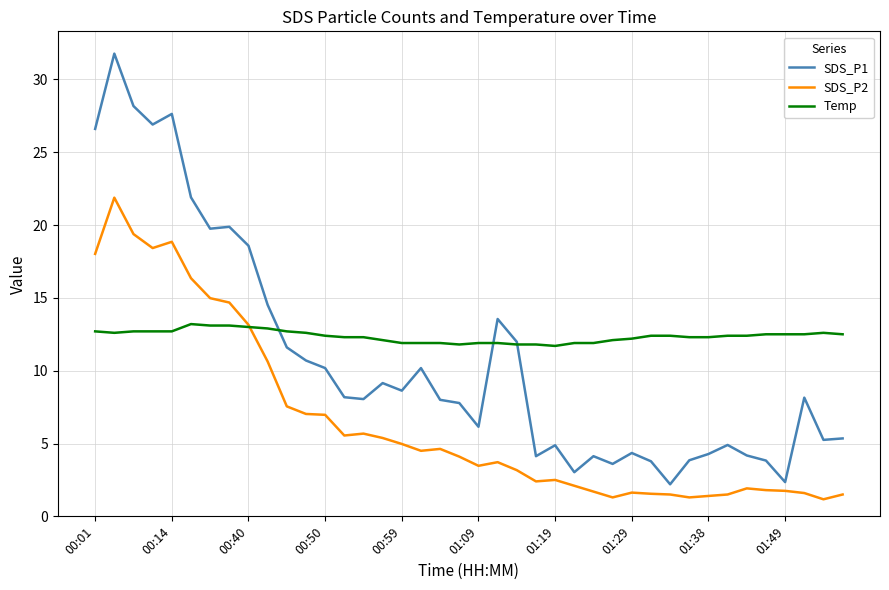

What is the lowest value of the SDS_P2 series?

1.2